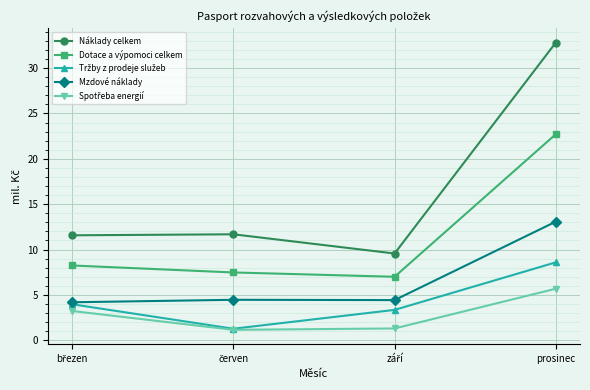

At how many categories does at least one series exceed 9?

4